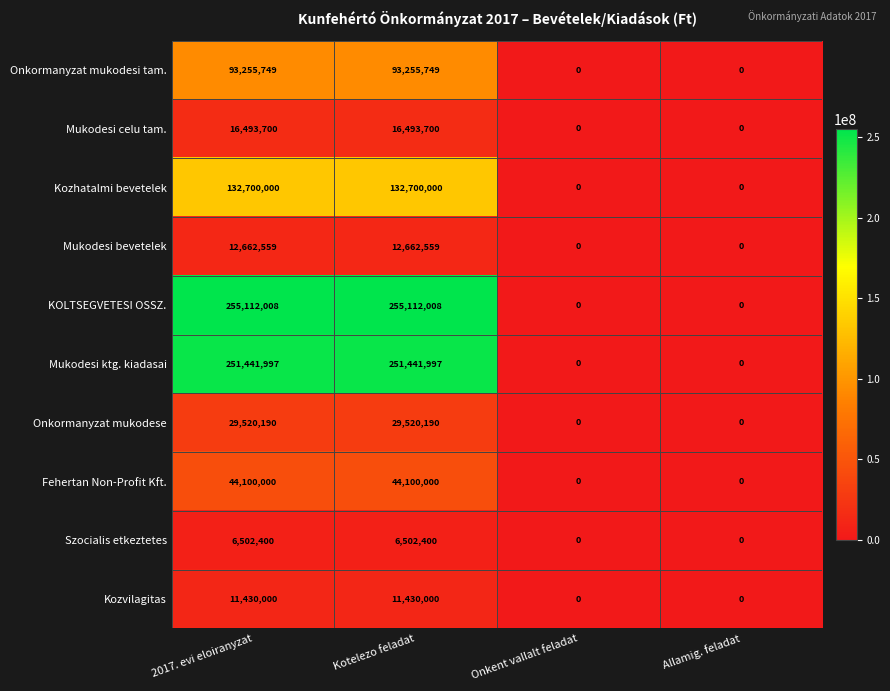

What is the difference between the maximum and minimum values in the Onkormanyzat mukodesi tam. series?

93255749